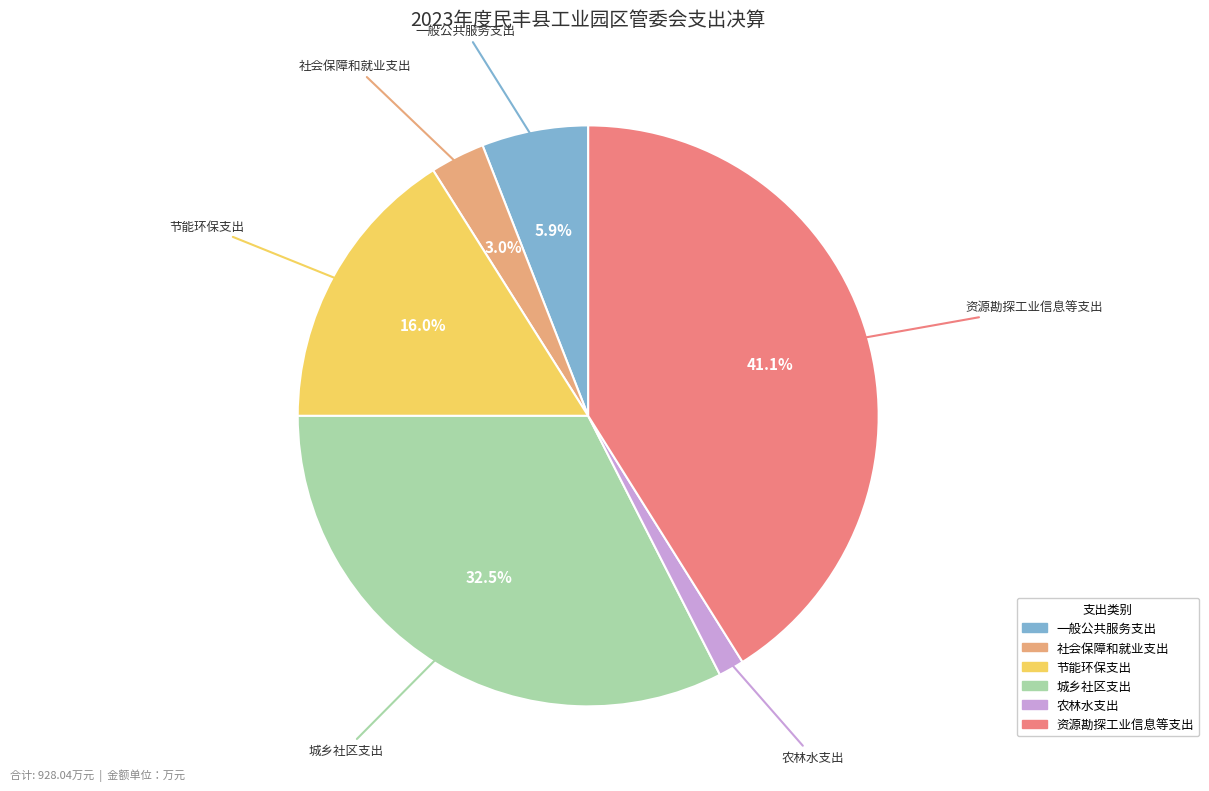

What is the largest slice in the pie chart?

资源勘探工业信息等支出